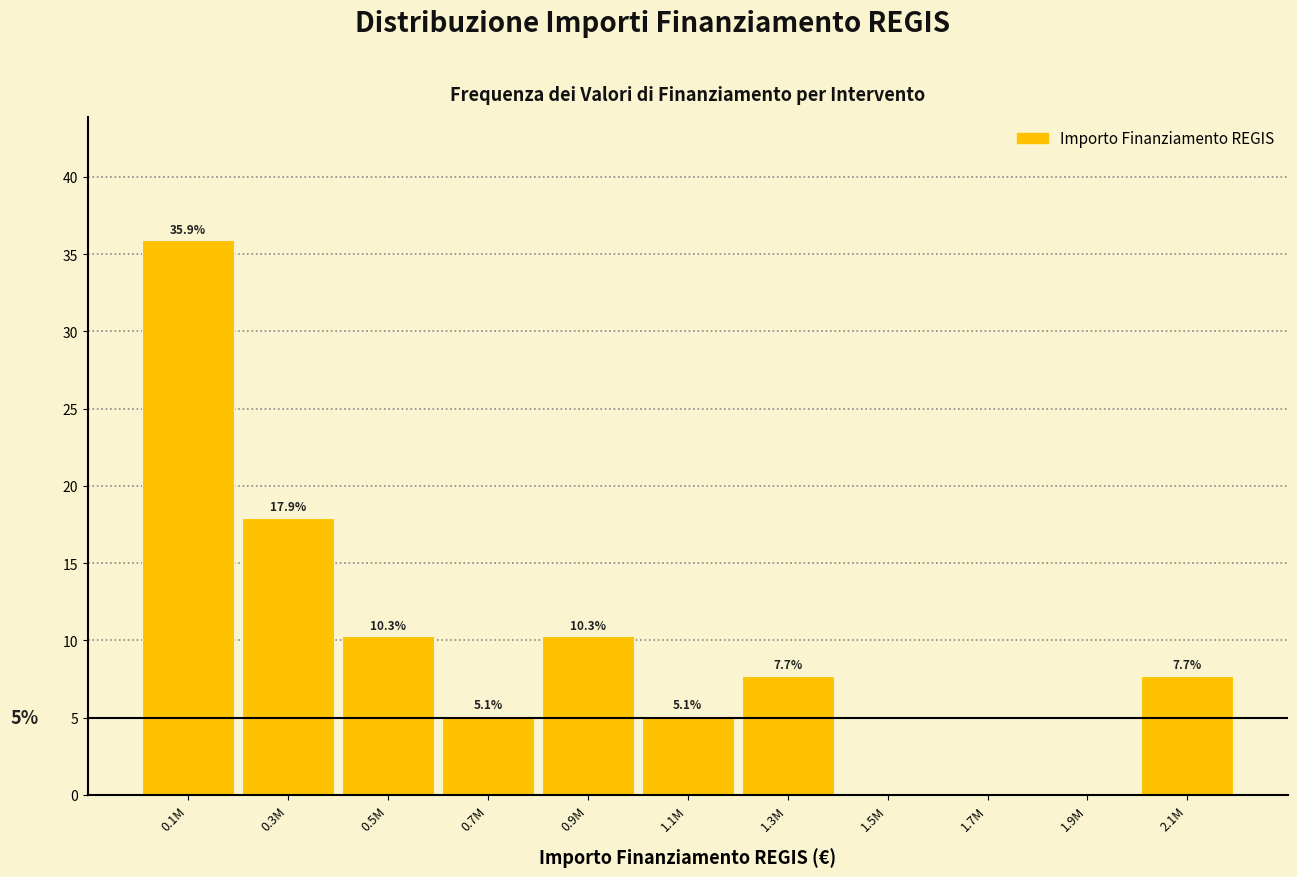

Reading right to left, what are all the values shown in this chart?

2.1M=7.7	1.9M=0.0	1.7M=0.0	1.5M=0.0	1.3M=7.7	1.1M=5.1	0.9M=10.3	0.7M=5.1	0.5M=10.3	0.3M=17.9	0.1M=35.9